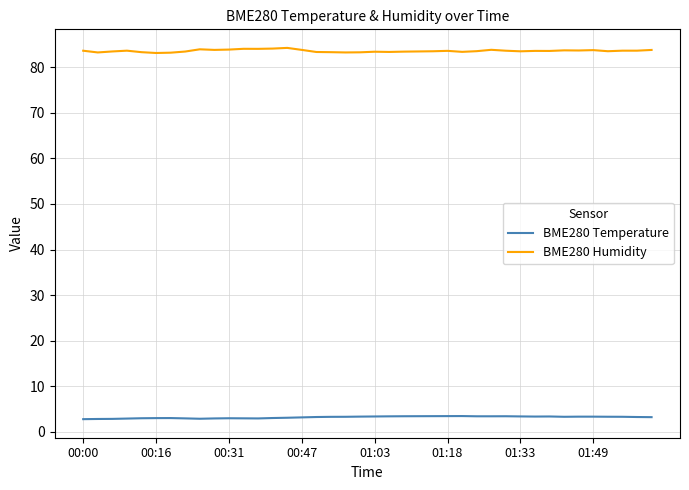

What is the greatest value displayed?

84.3